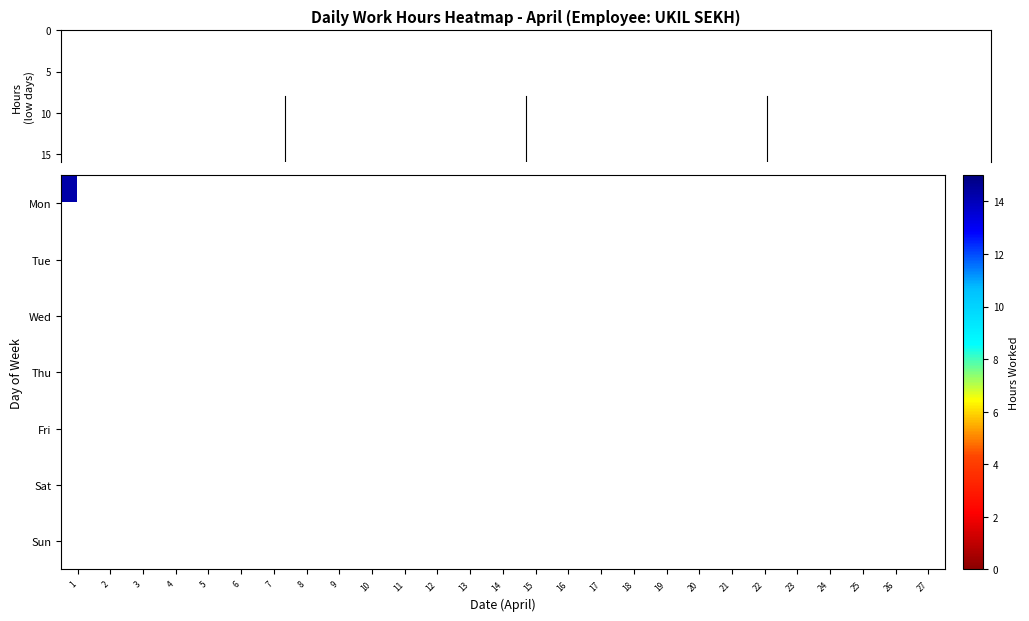

At 1, list the series in order from largest to smallest.

Mon, Tue, Wed, Thu, Fri, Sat, Sun